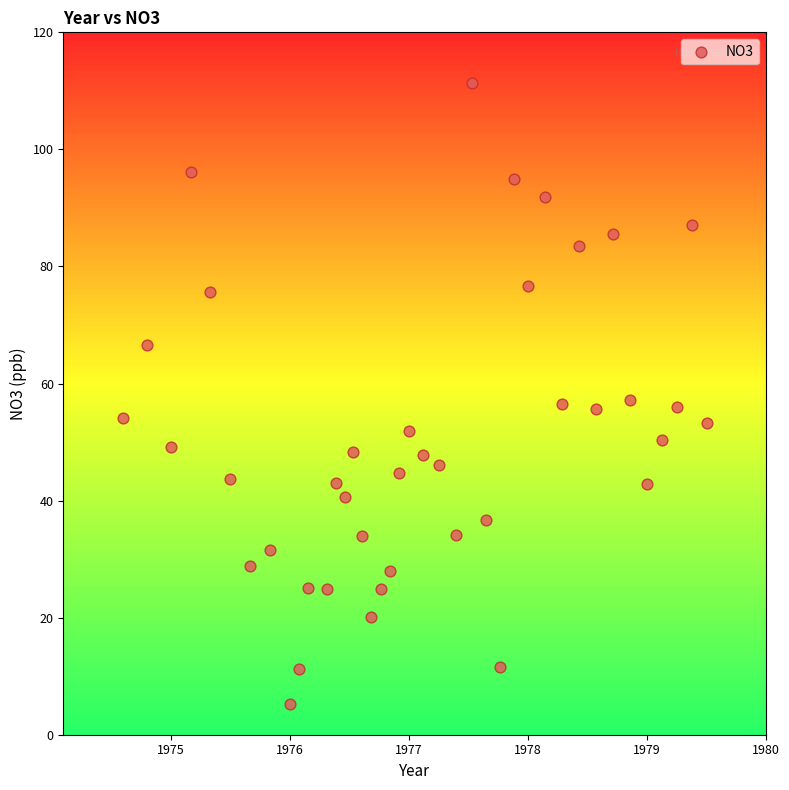

What is the range of Y values (max minus min)?

106.1